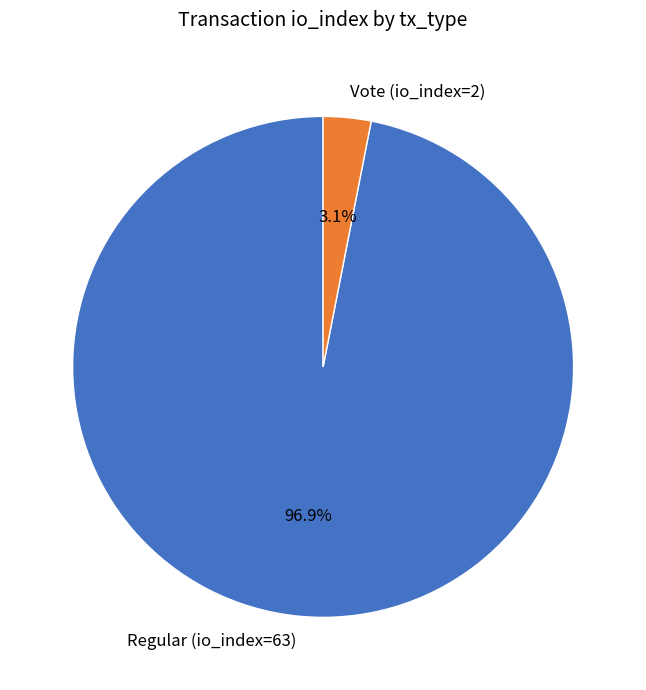

Do Vote (io_index=2) and Regular (io_index=63) together represent more than half of the pie?

Yes